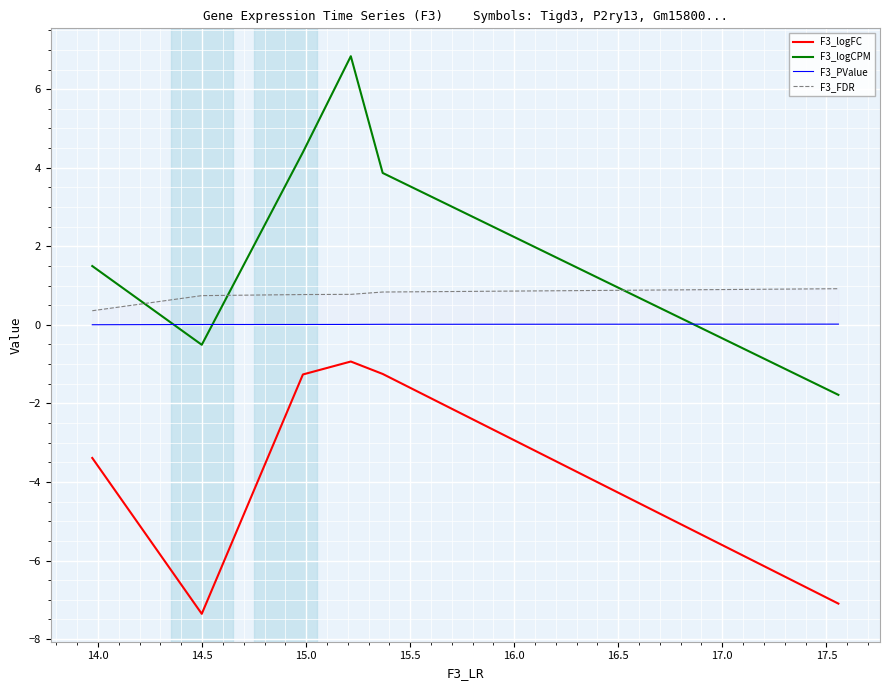

Which series has the largest total across all categories?

F3_logCPM